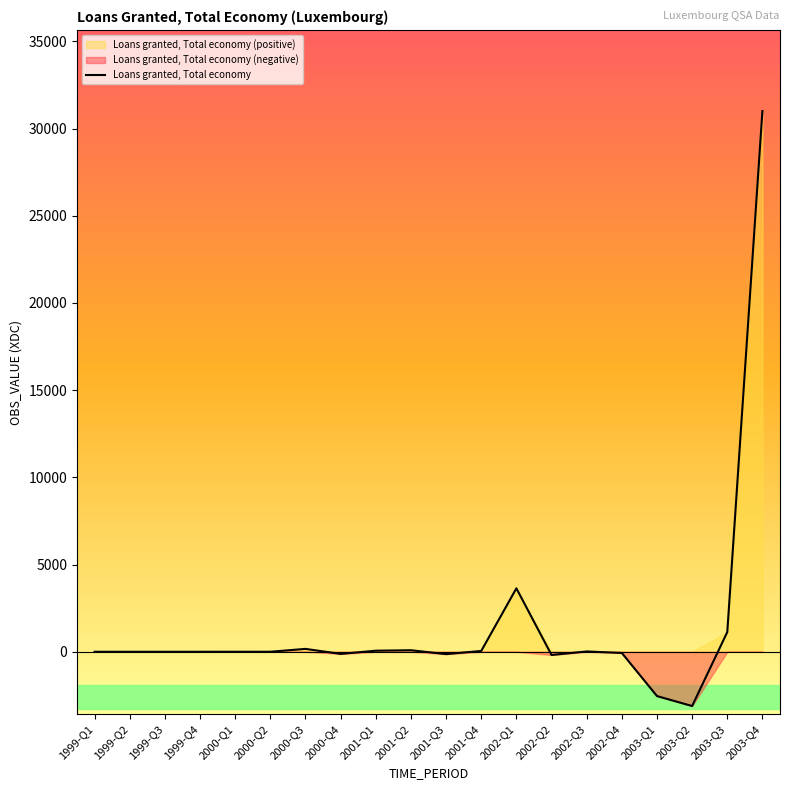

Reading right to left, extract all data points from this chart.

2003-Q4=31005.3	2003-Q3=1129.0	2003-Q2=-3111.2	2003-Q1=-2540.8	2002-Q4=-69.0	2002-Q3=17.0	2002-Q2=-184.1	2002-Q1=3637.1	2001-Q4=46.3	2001-Q3=-134.6	2001-Q2=87.0	2001-Q1=60.9	2000-Q4=-123.8	2000-Q3=164.5	2000-Q2=-0.0	2000-Q1=0.5	1999-Q4=0.0	1999-Q3=0.0	1999-Q2=0.0	1999-Q1=-0.0